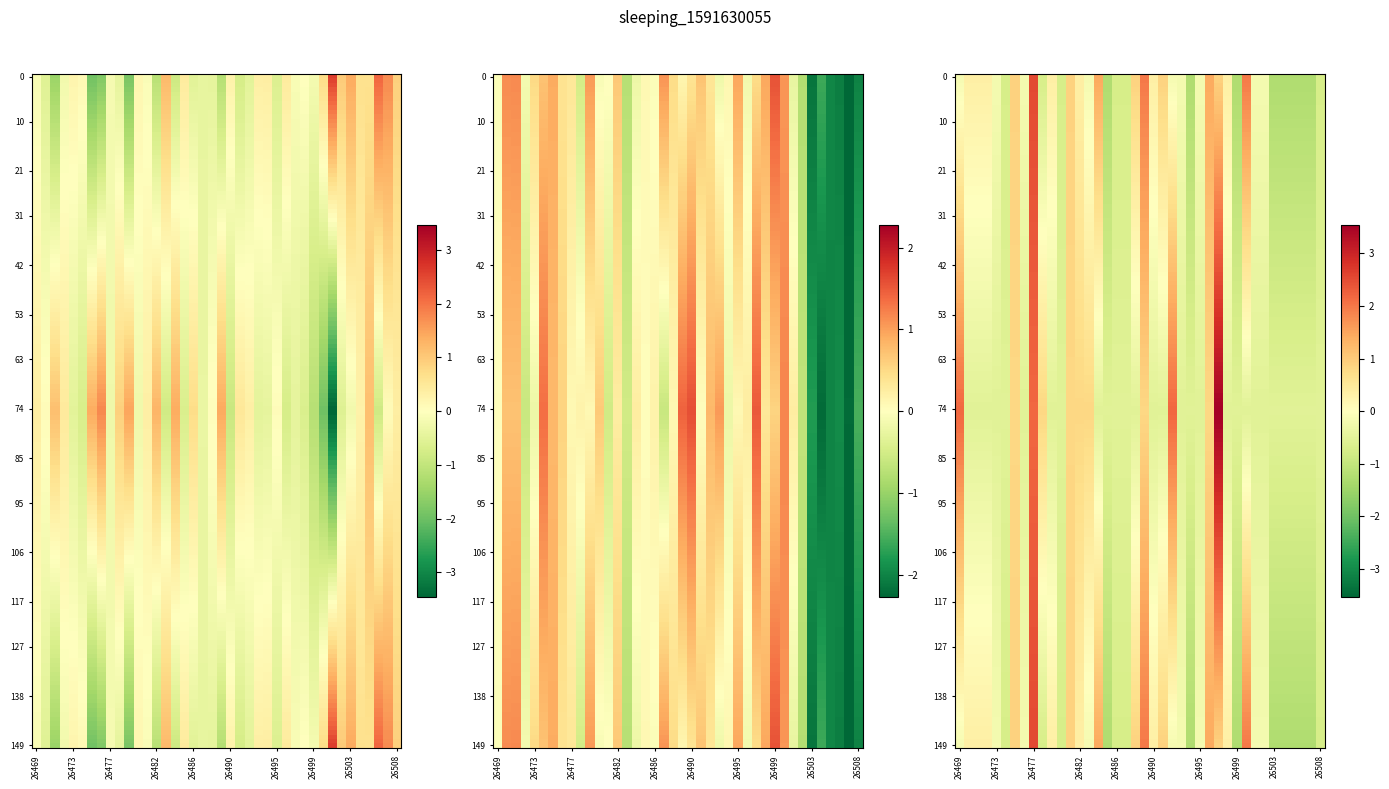

Is it true that col_4 equals 1.1 at 35?

False